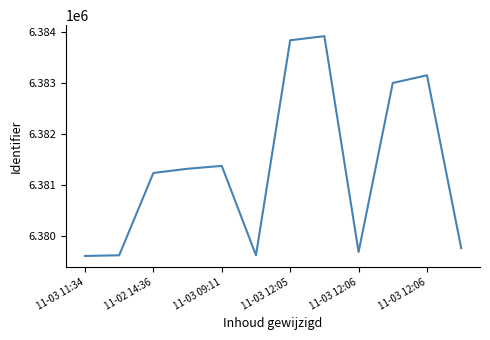

What is the greatest value displayed?

6383923